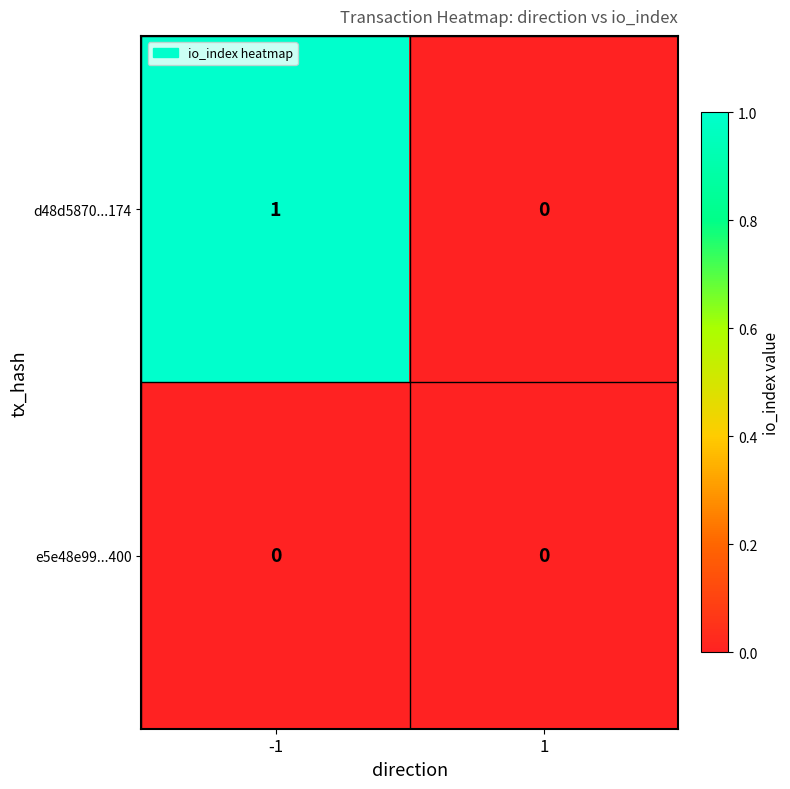

Is it true that d48d5870...174 equals 0 at 1?

True